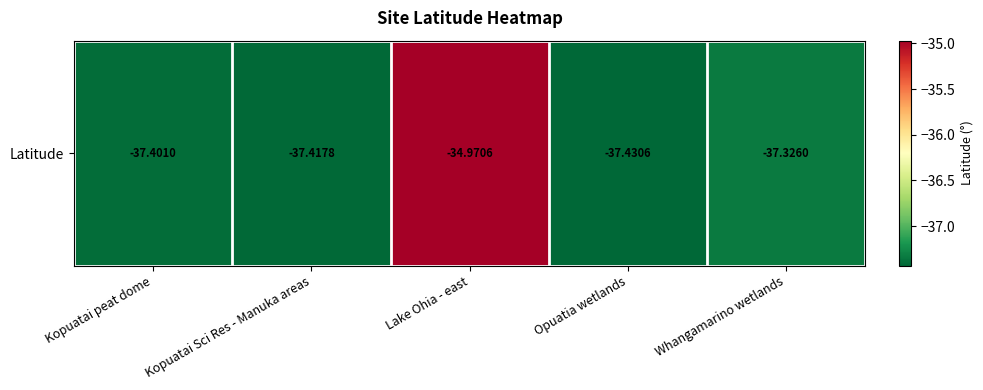

What is the difference between the second highest and second lowest values?

0.1